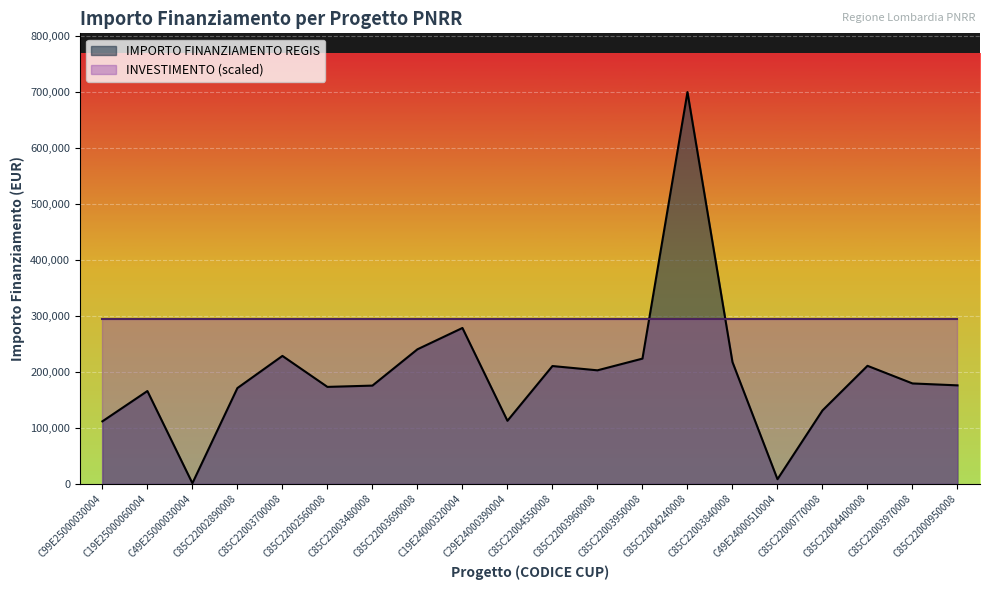

How many data points are above 179420?

10